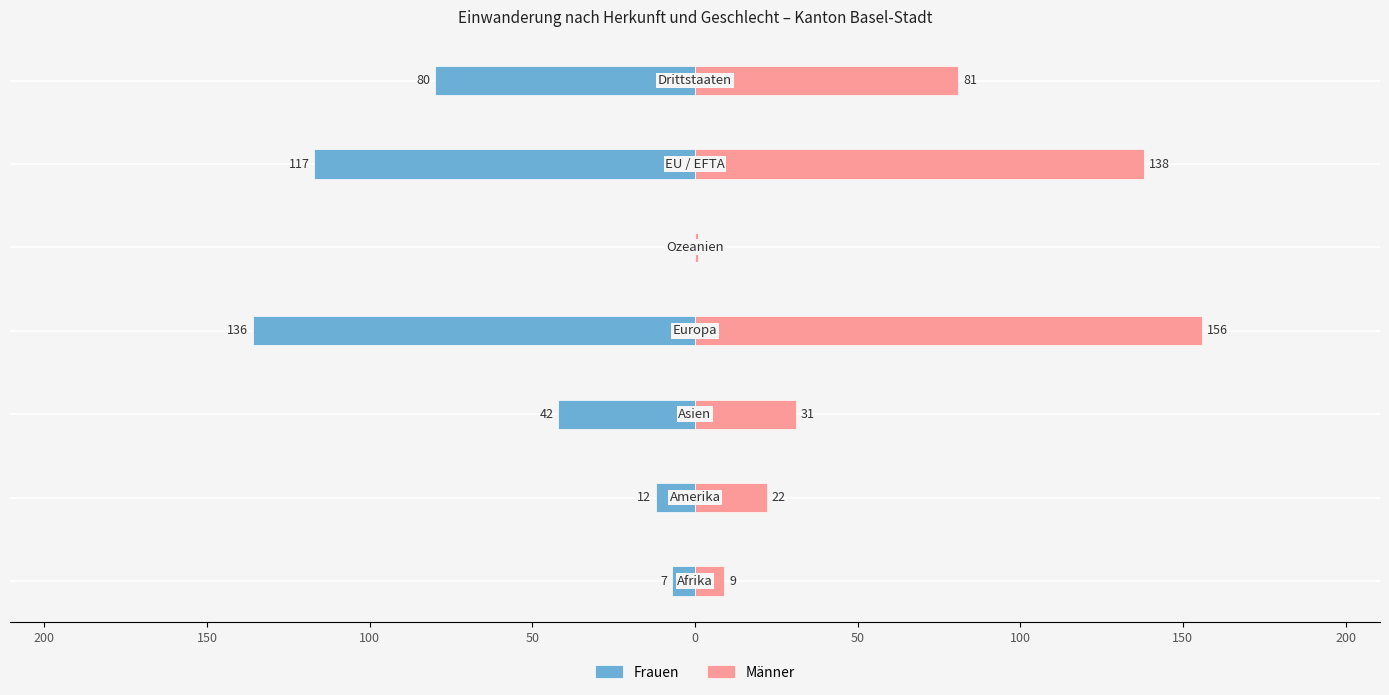

Are the bars grouped side by side (vs. stacked)?

Yes